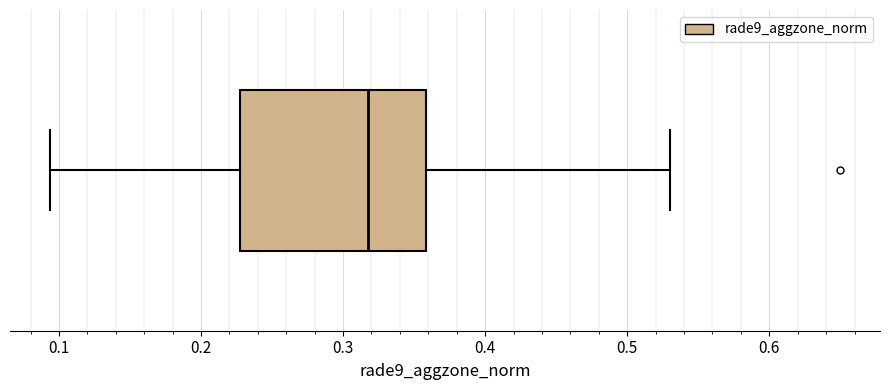

Read this box plot against the x-axis: the position of the median line, the range covered by the box, and the ends of both whiskers. The values are not printed on the chart, so give them approximately, as read against the axis.

median 0.32, box 0.23 to 0.36, whiskers 0.09 to 0.53